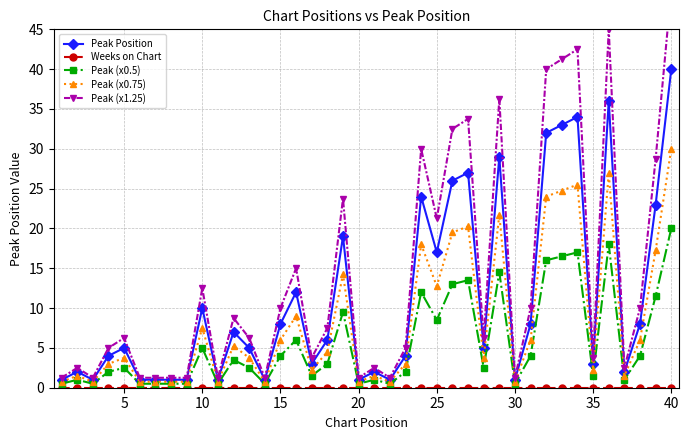

What is the highest value of the Peak (x0.5) series?

20.0